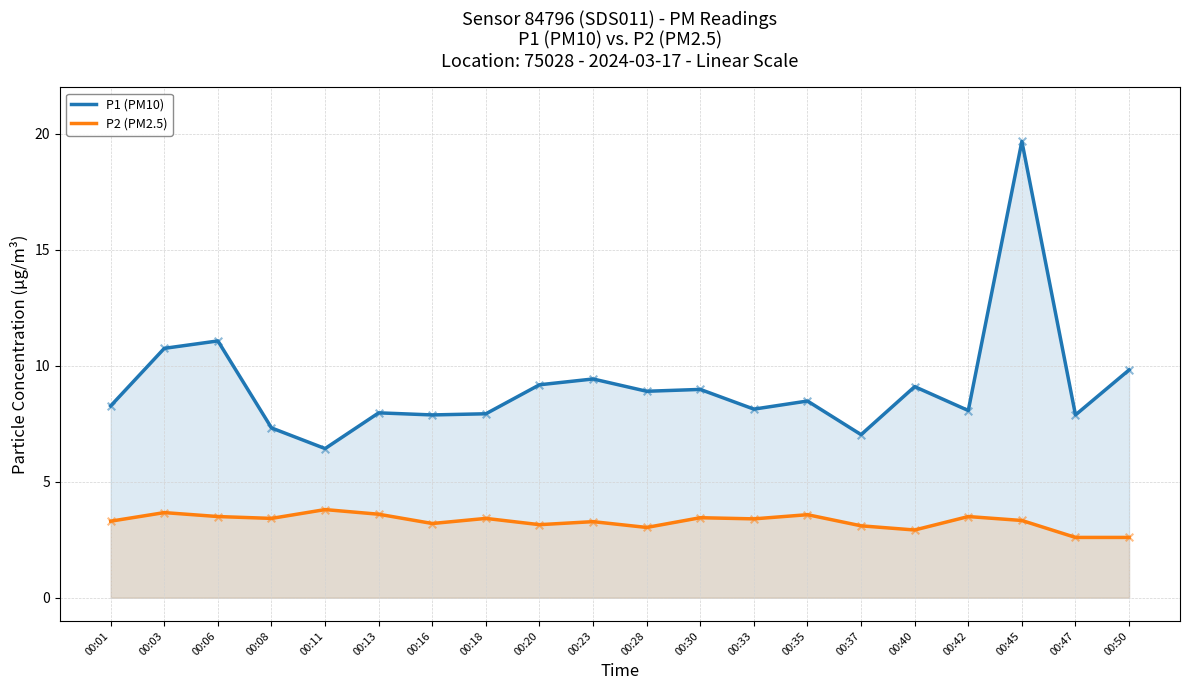

What is the total value across all series at 00:35?

12.1